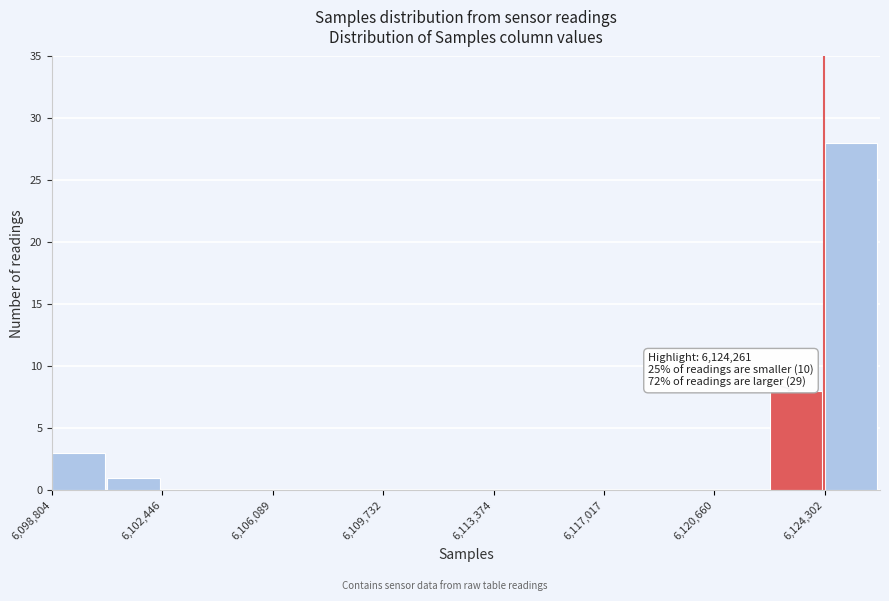

Around what value on the x-axis is the tallest bar? Give the approximate position of its centre, as read against the axis.

6125000